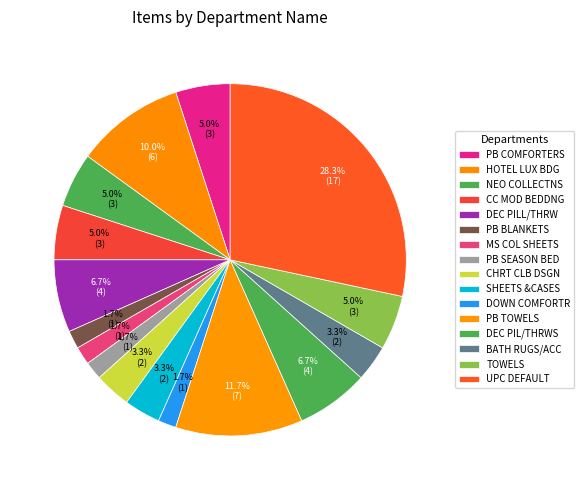

True or false: PB TOWELS accounts for 1% of the total.

False